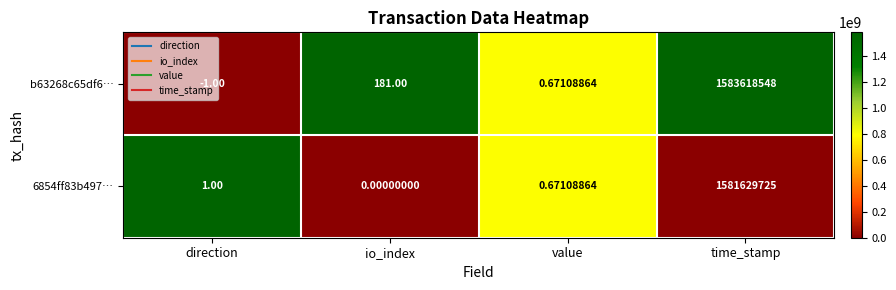

Rank the series by their maximum value, from highest to lowest.

b63268c65df6…, 6854ff83b497…